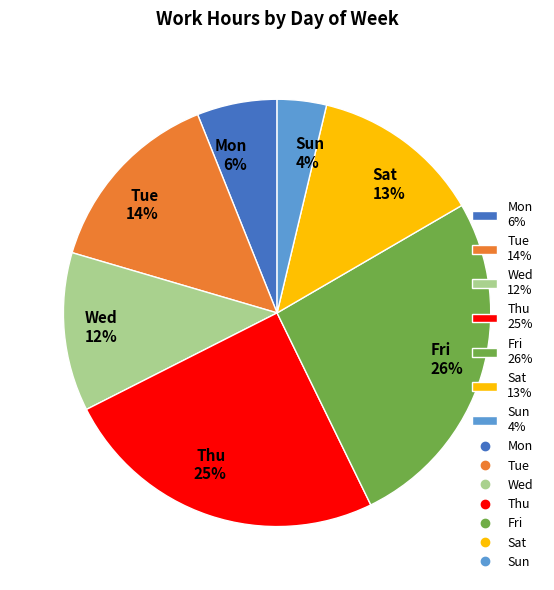

True or false: Wed accounts for 8% of the total.

False